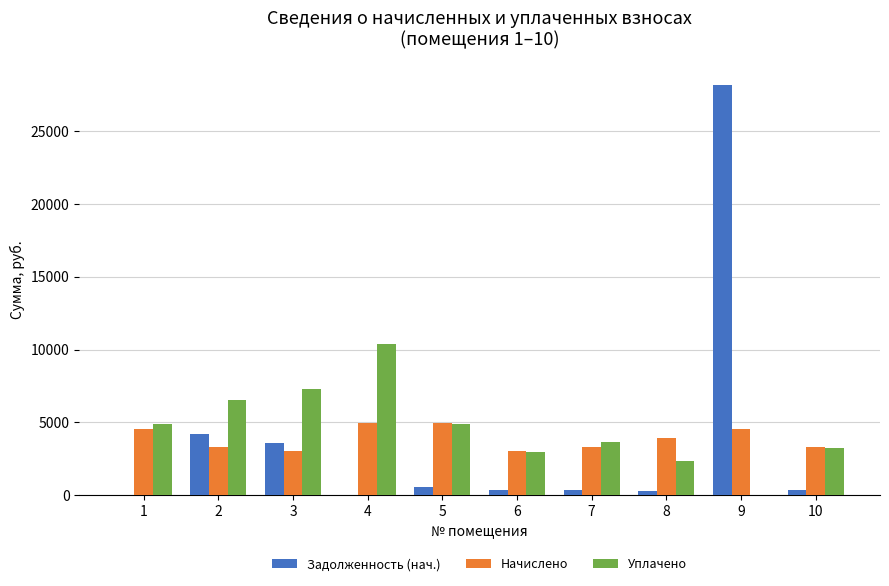

At which category is the sum across all series the highest?

9